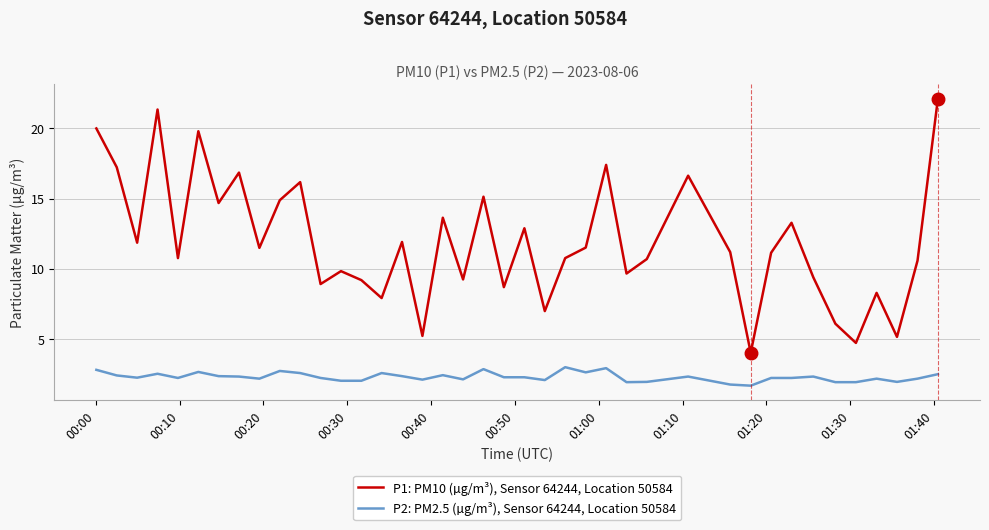

At how many categories does at least one series exceed 1?

40